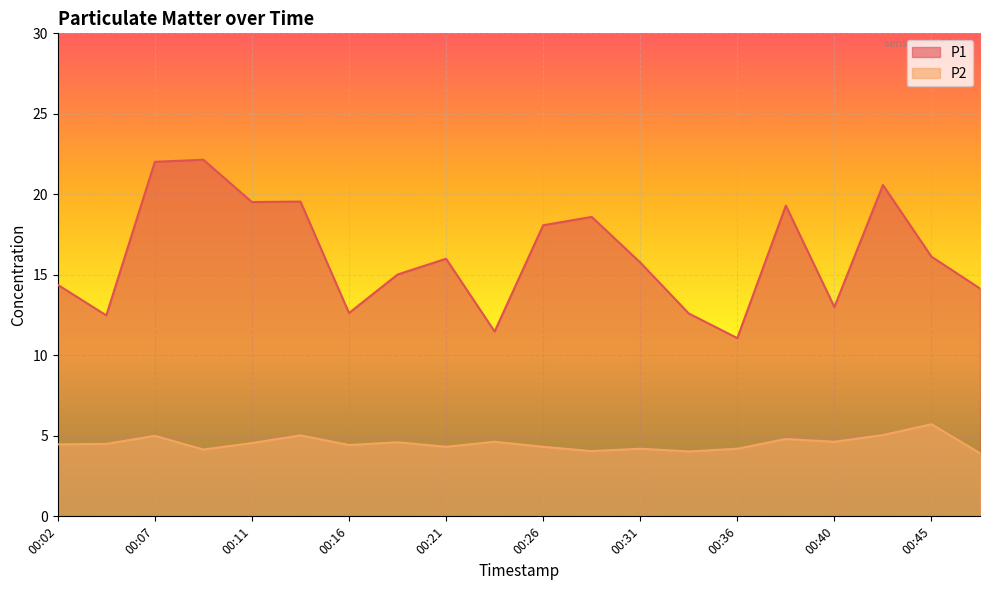

True or false: P2 and P1 intersect in this chart.

False